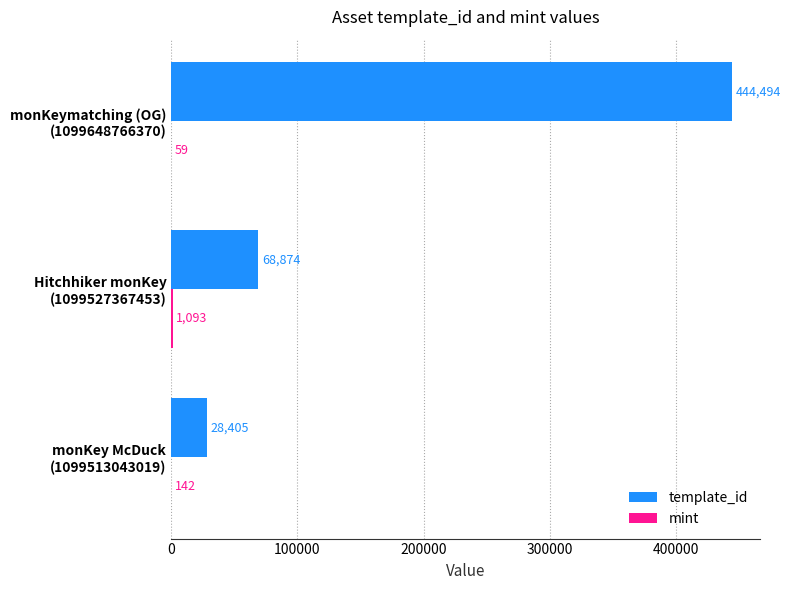

Which series has the largest total across all categories?

template_id